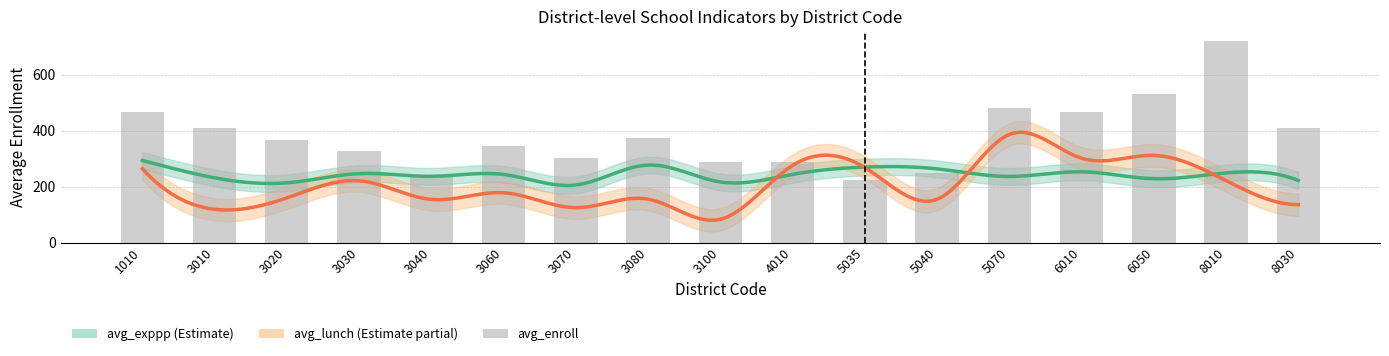

Reading right to left, extract all data points from this chart.

410.5	720.0	530.5	468.0	481.0	248.0	223.0	287.9	289.6	373.0	301.5	347.0	242.0	326.2	365.7	410.2	468.0